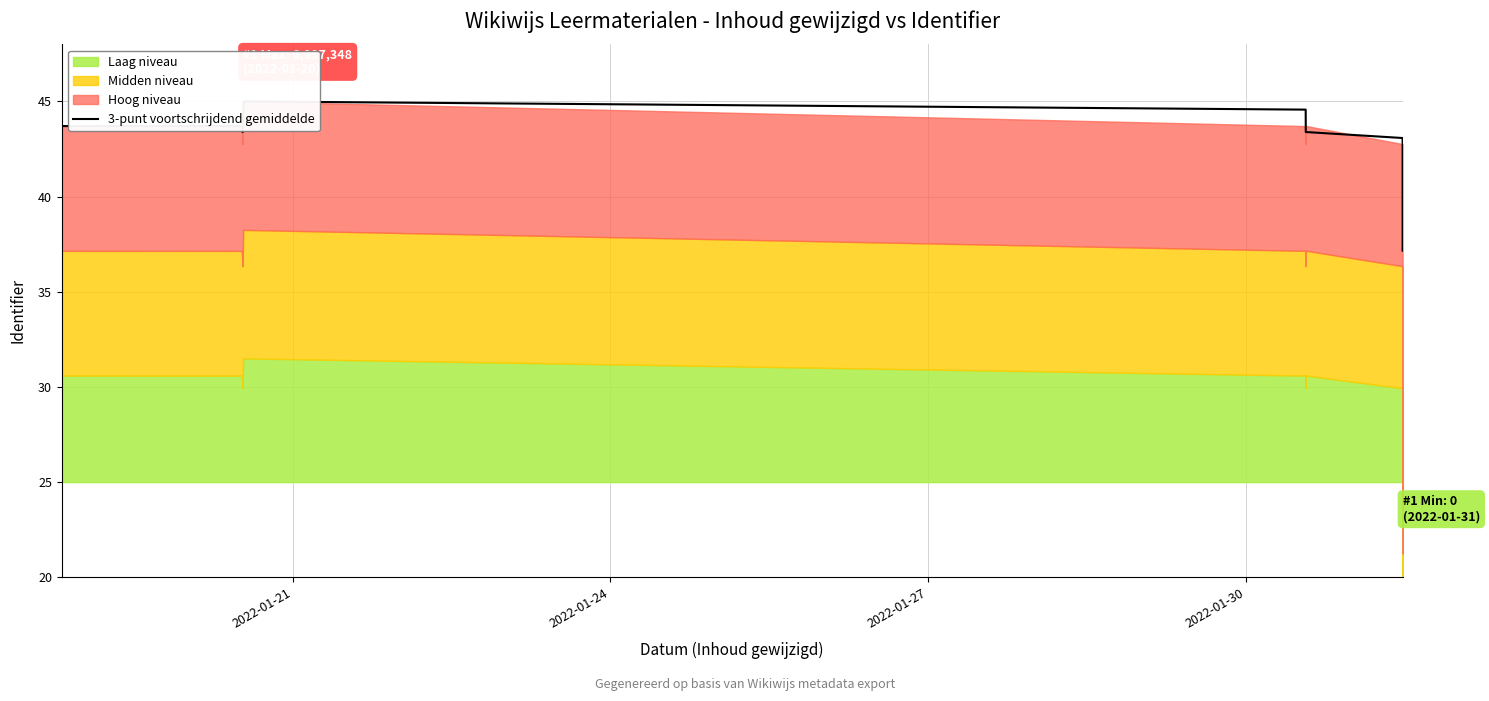

How many values are below 43?

1